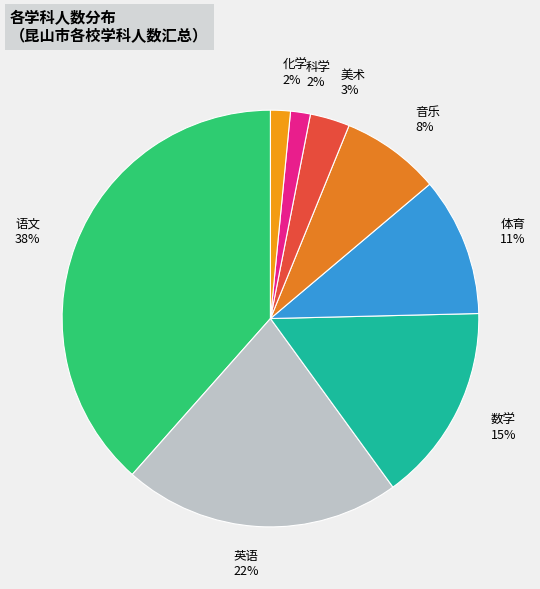

How many segments does this pie chart have?

8